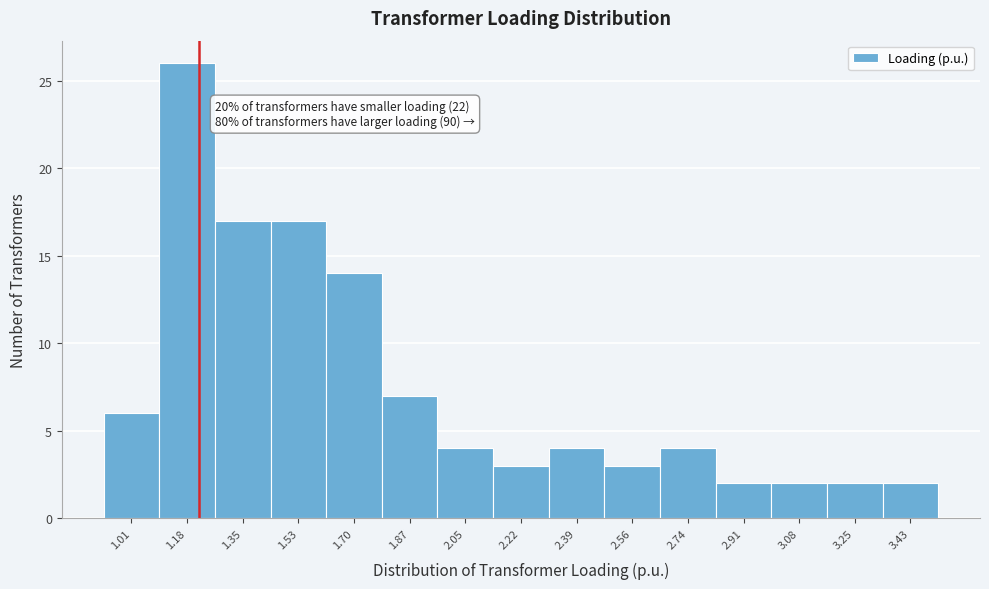

Reading right to left, what are all the values shown in this chart?

3.43=2	3.25=2	3.08=2	2.91=2	2.74=4	2.56=3	2.39=4	2.22=3	2.05=4	1.87=7	1.70=14	1.53=17	1.35=17	1.18=26	1.01=6